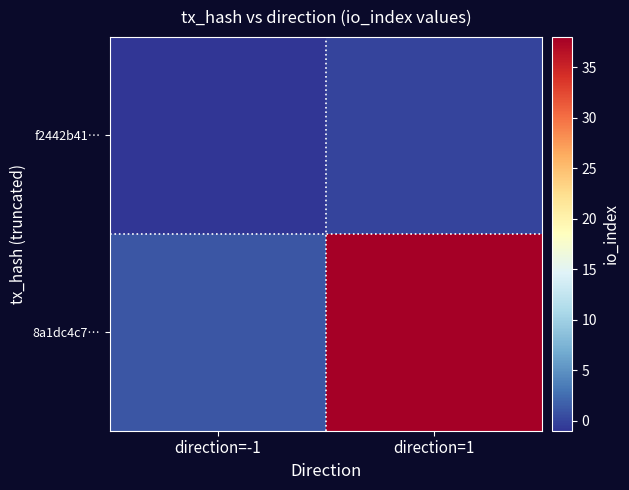

Reading left to right, list all the values displayed in this chart.

f2442b41…: direction=-1=-1	direction=1=0
8a1dc4c7…: direction=-1=1	direction=1=38